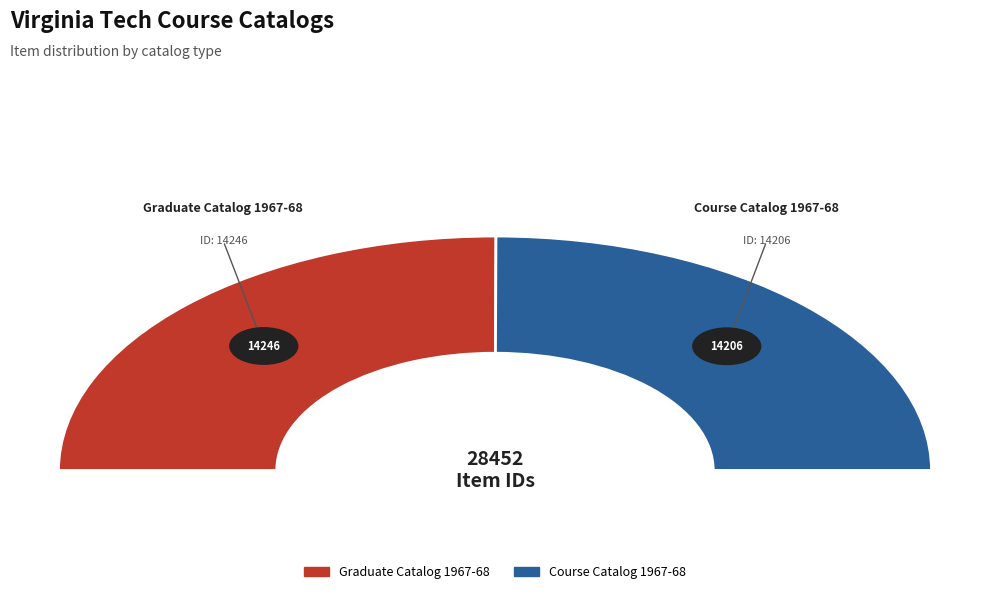

What is the ratio of the value at Course Catalog 1967-68 to the value at Graduate Catalog 1967-68?

1.0